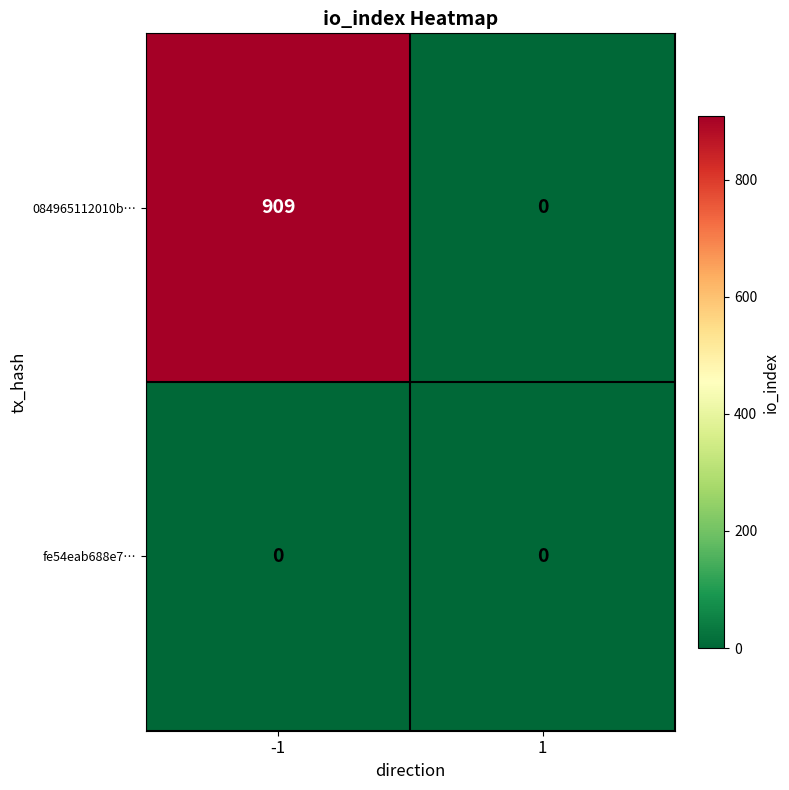

Count the number of data series in this chart.

2